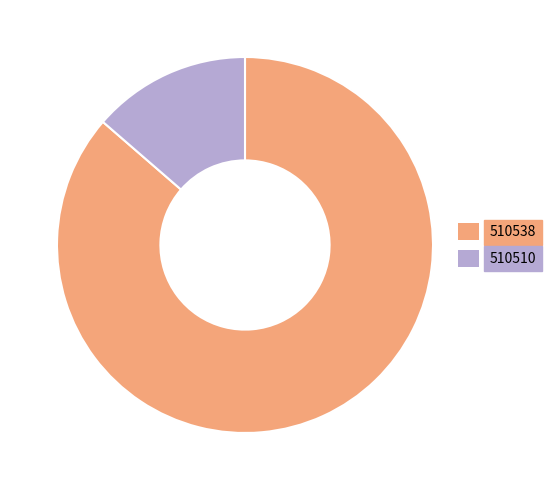

Count the number of slices in the pie.

2